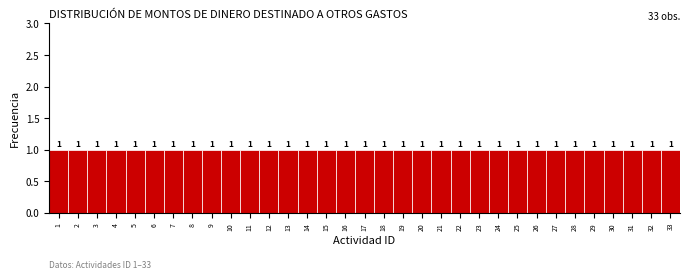

Reading left to right, transcribe this chart: for each bar, give the range it covers on the x-axis and its height.

0.5 to 1.5: 1
1.5 to 2.5: 1
2.5 to 3.5: 1
3.5 to 4.5: 1
4.5 to 5.5: 1
5.5 to 6.5: 1
6.5 to 7.5: 1
7.5 to 8.5: 1
8.5 to 9.5: 1
9.5 to 10.5: 1
10.5 to 11.5: 1
11.5 to 12.5: 1
12.5 to 13.5: 1
13.5 to 14.5: 1
14.5 to 15.5: 1
15.5 to 16.5: 1
16.5 to 17.5: 1
17.5 to 18.5: 1
18.5 to 19.5: 1
19.5 to 20.5: 1
20.5 to 21.5: 1
21.5 to 22.5: 1
22.5 to 23.5: 1
23.5 to 24.5: 1
24.5 to 25.5: 1
25.5 to 26.5: 1
26.5 to 27.5: 1
27.5 to 28.5: 1
28.5 to 29.5: 1
29.5 to 30.5: 1
30.5 to 31.5: 1
31.5 to 32.5: 1
32.5 to 33.5: 1